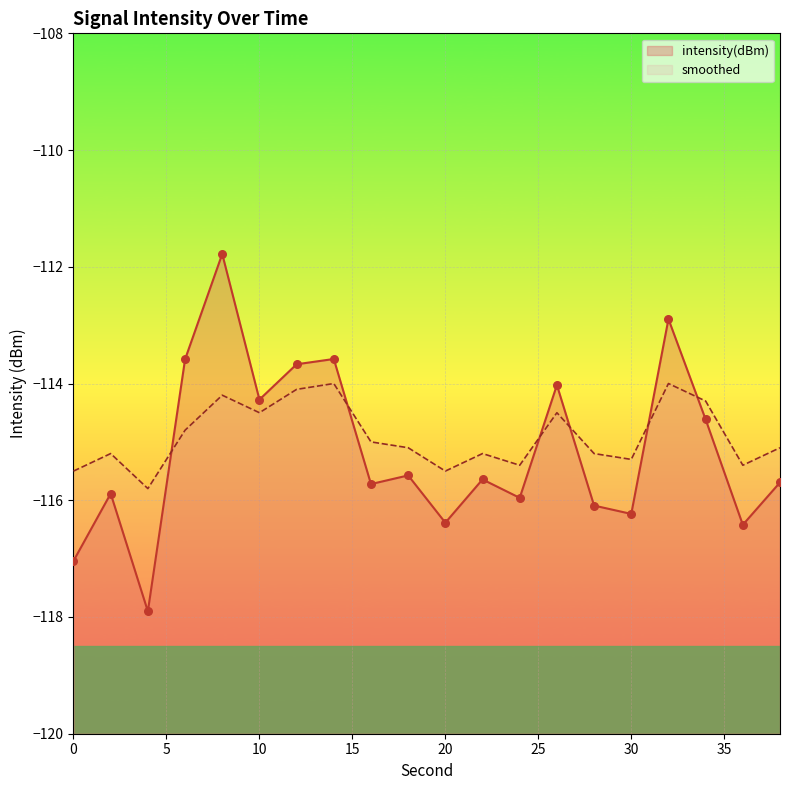

What is the total value across all series at 24?

-231.4